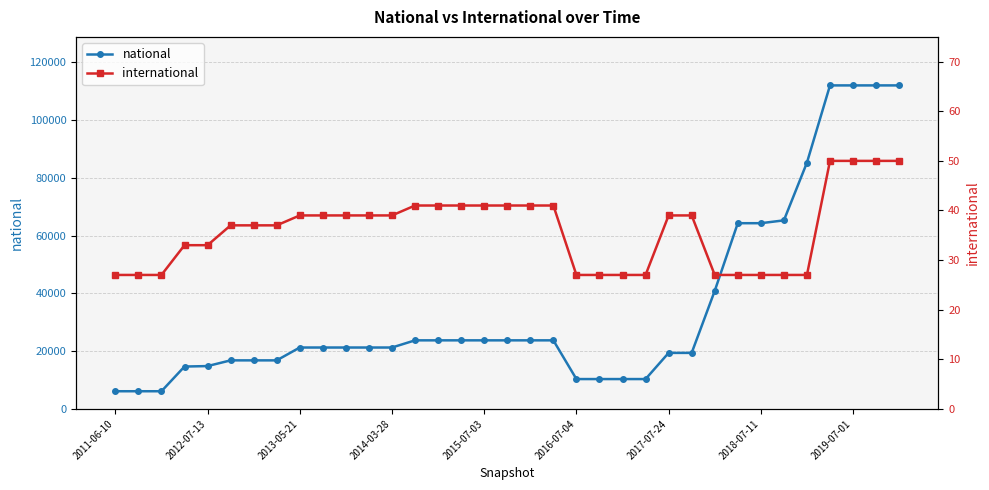

At how many categories does at least one series exceed 9938?

32